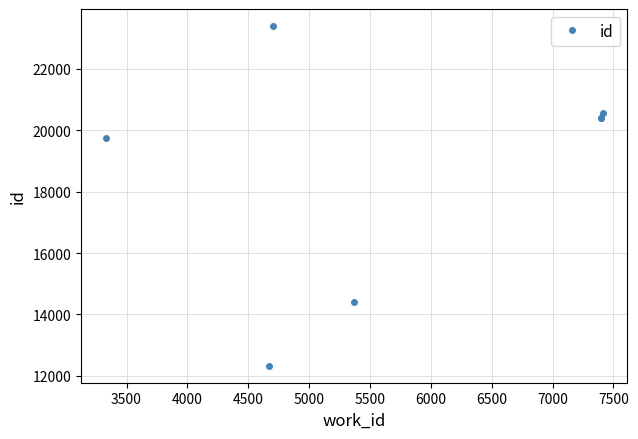

What is the smallest value displayed?

12331